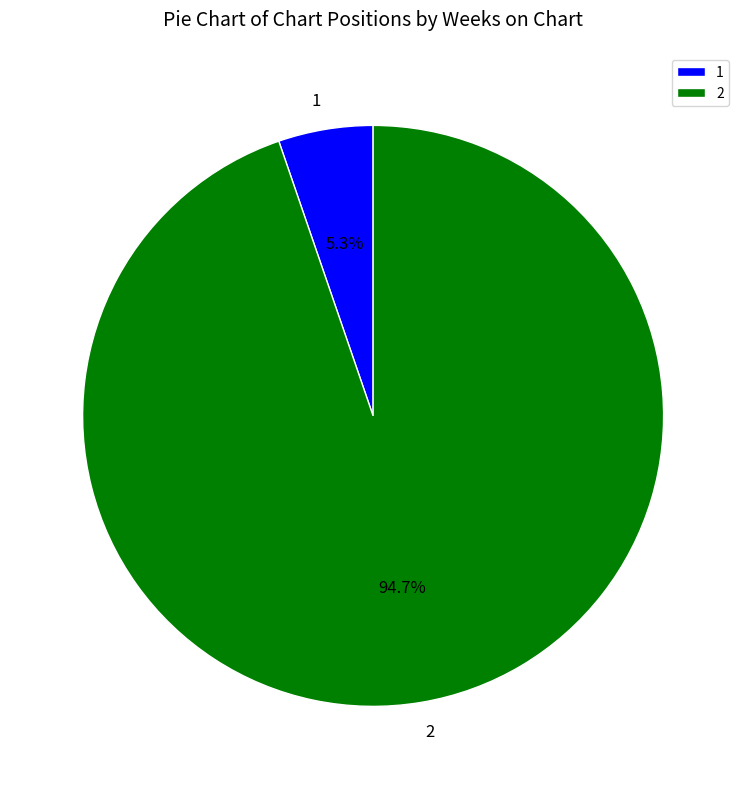

Rank the categories by value from lowest to highest.

1, 2